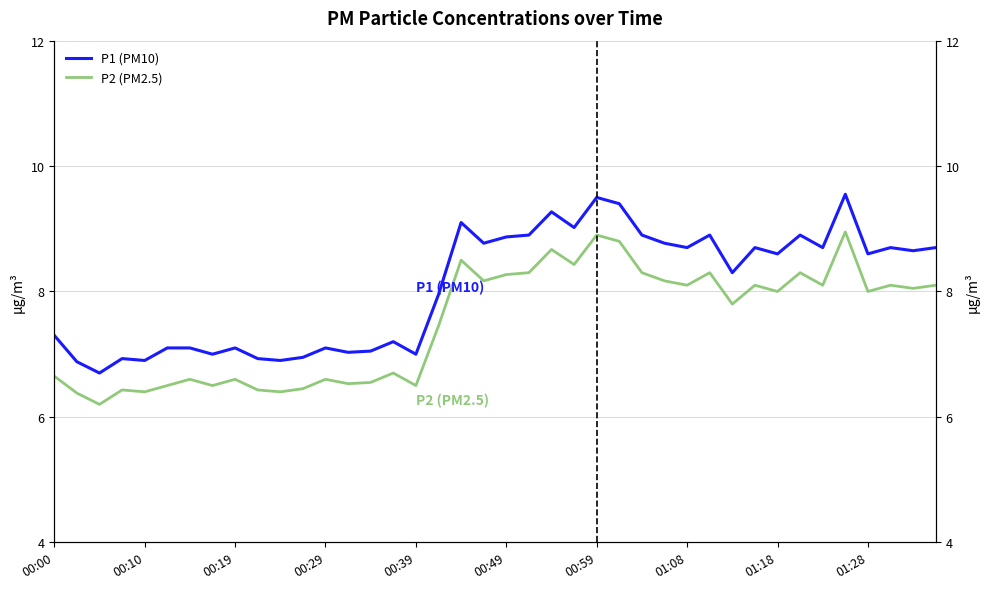

Which series has the largest total across all categories?

P1 (PM10)